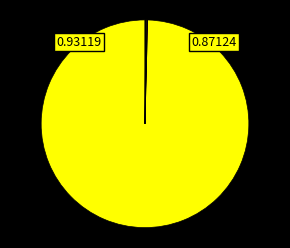

Does any single category account for the majority?

Yes